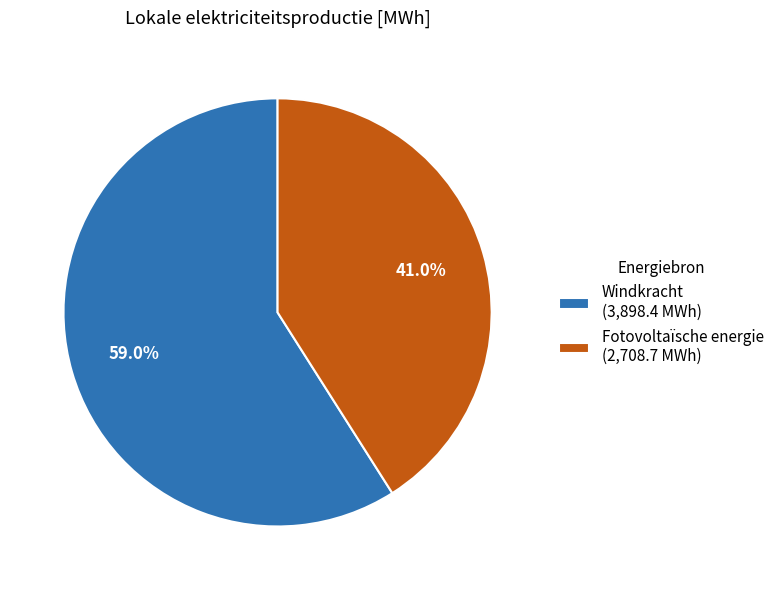

To the nearest percent, what is the combined percentage of Windkracht and Fotovoltaïsche energie?

100%